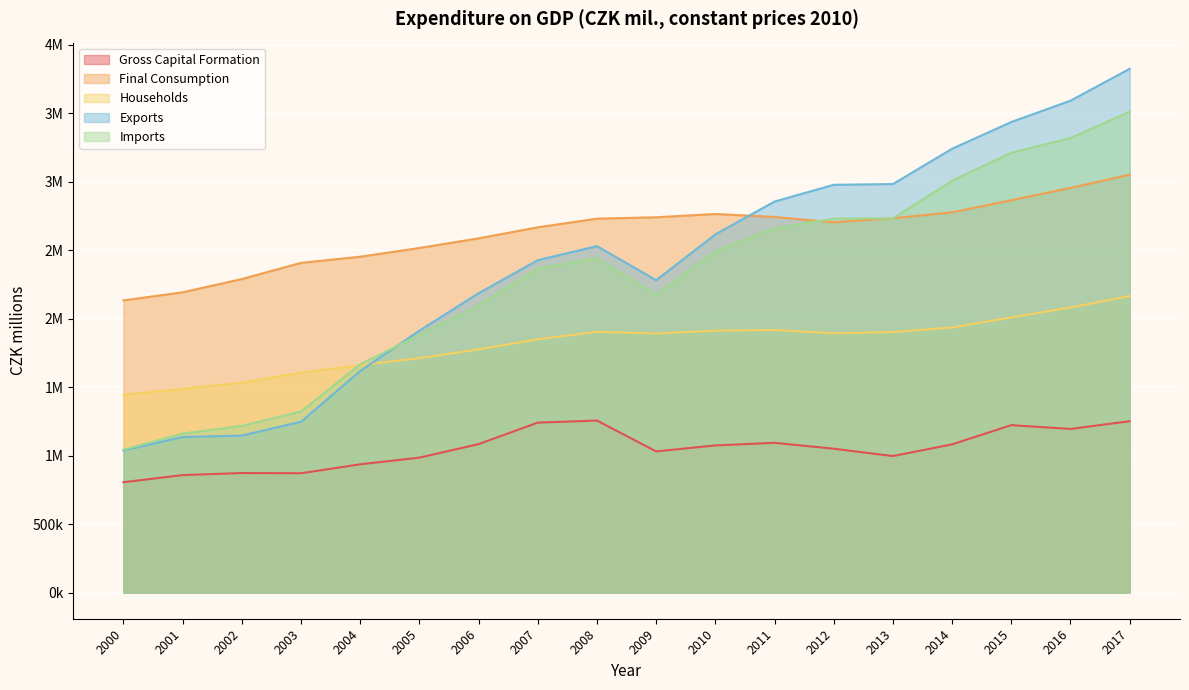

Which category has the highest value in the Final Consumption series?

2017